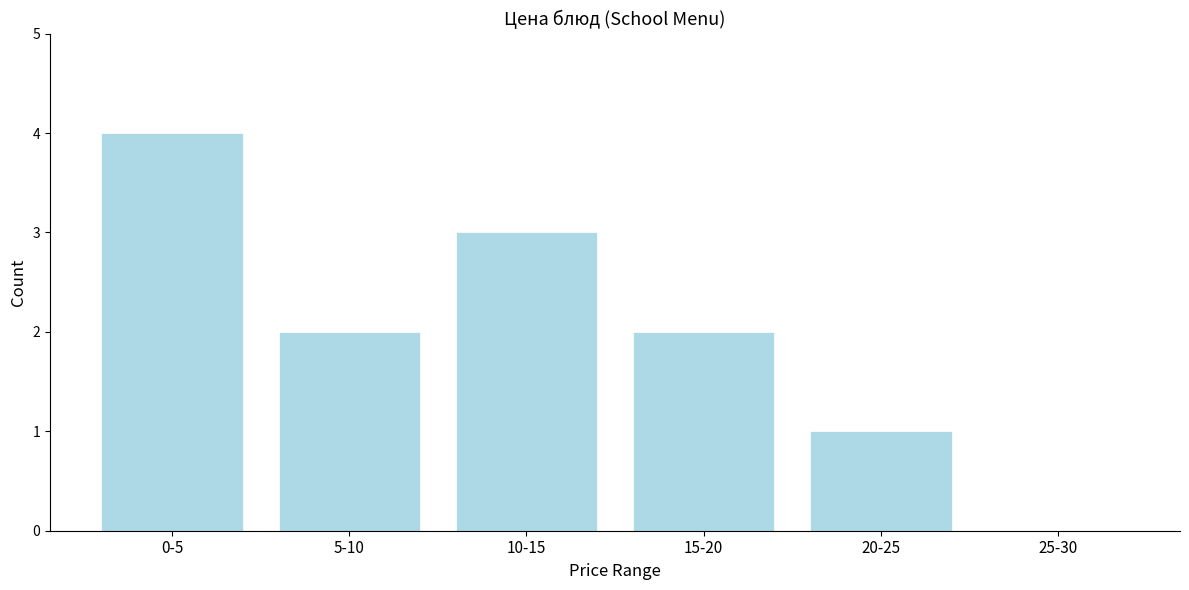

Reading left to right, extract all data points from this chart.

0-5=4	5-10=2	10-15=3	15-20=2	20-25=1	25-30=0